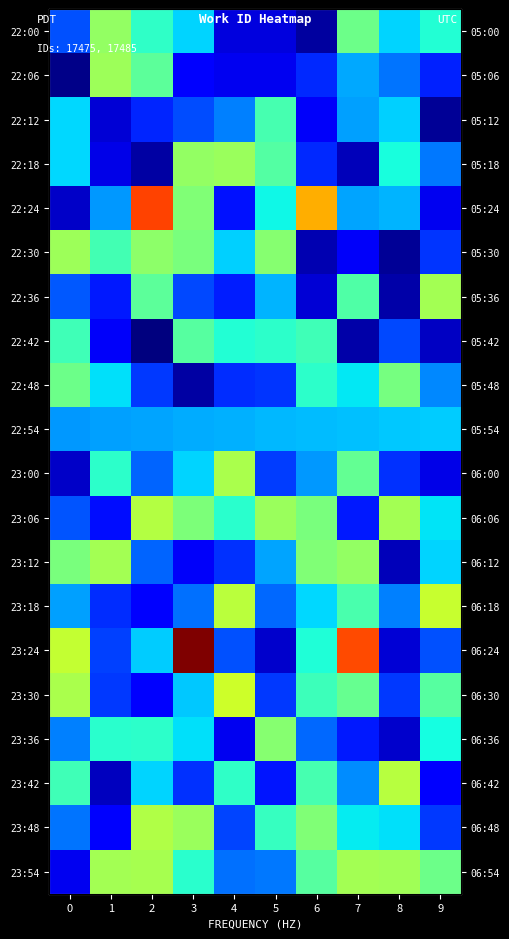

What is the total value across all series at 8?

131527.7